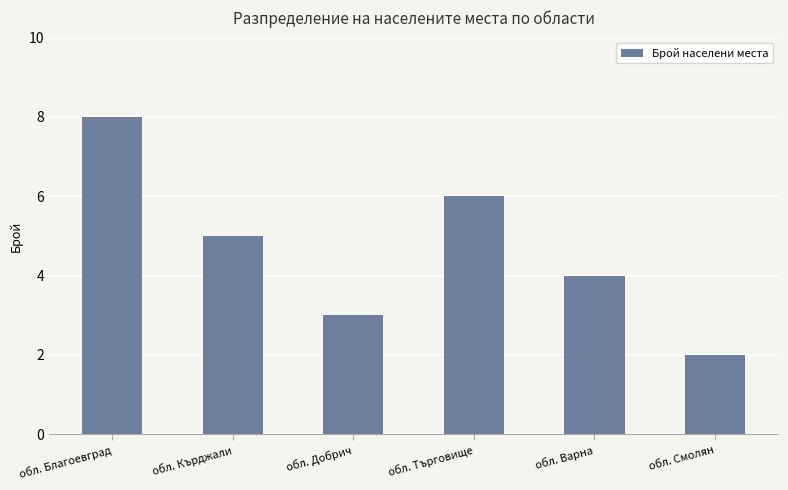

What is the difference between the values at обл. Добрич and обл. Смолян?

1